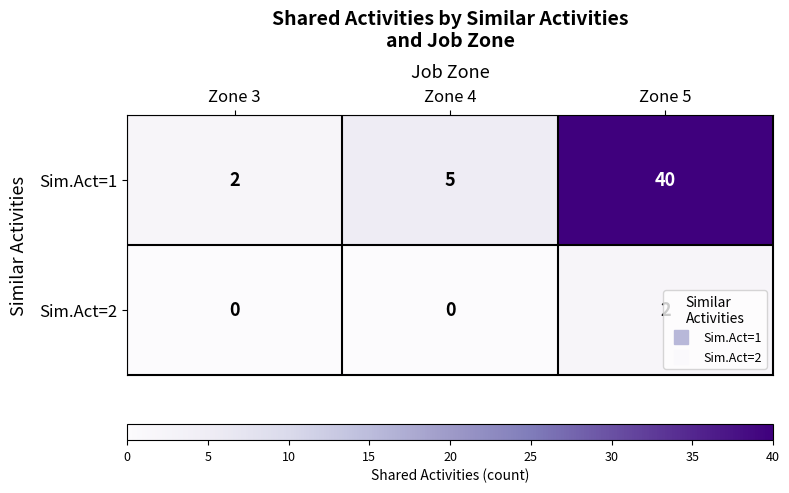

The value of Sim.Act=2 at Zone 4 is 0. True or false?

True